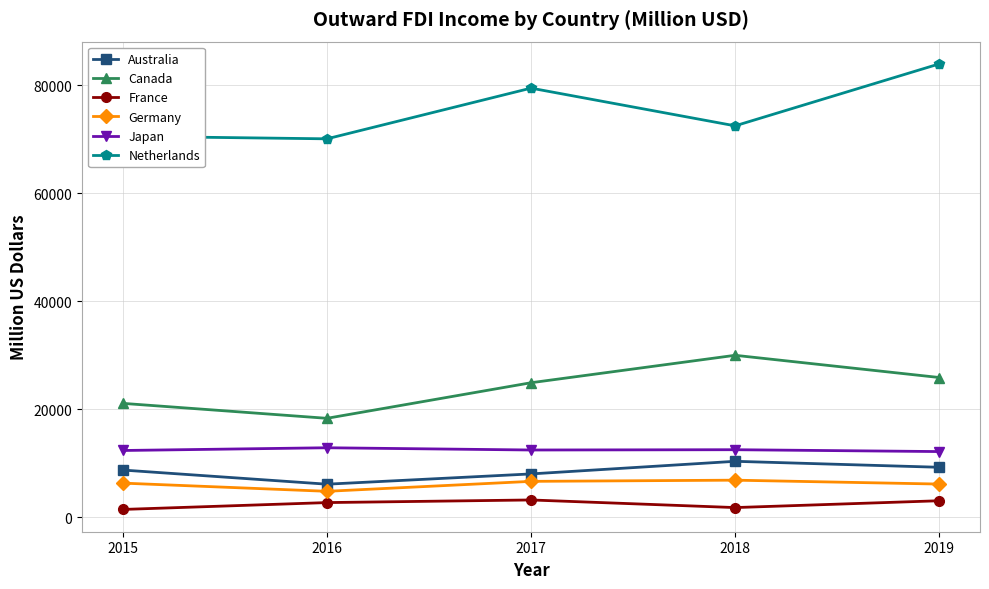

At 2016, list the series in order from smallest to largest.

France, Germany, Australia, Japan, Canada, Netherlands